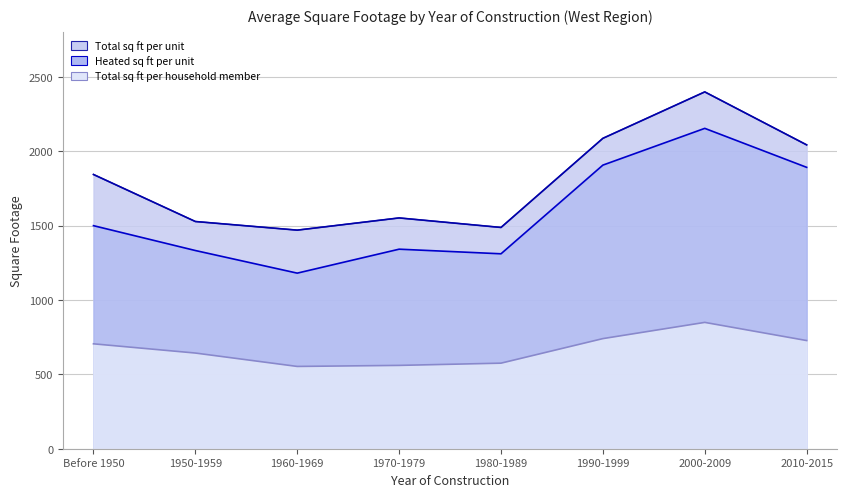

Between 2000-2009 and 2010-2015, which series saw the biggest shift?

Total sq ft per unit